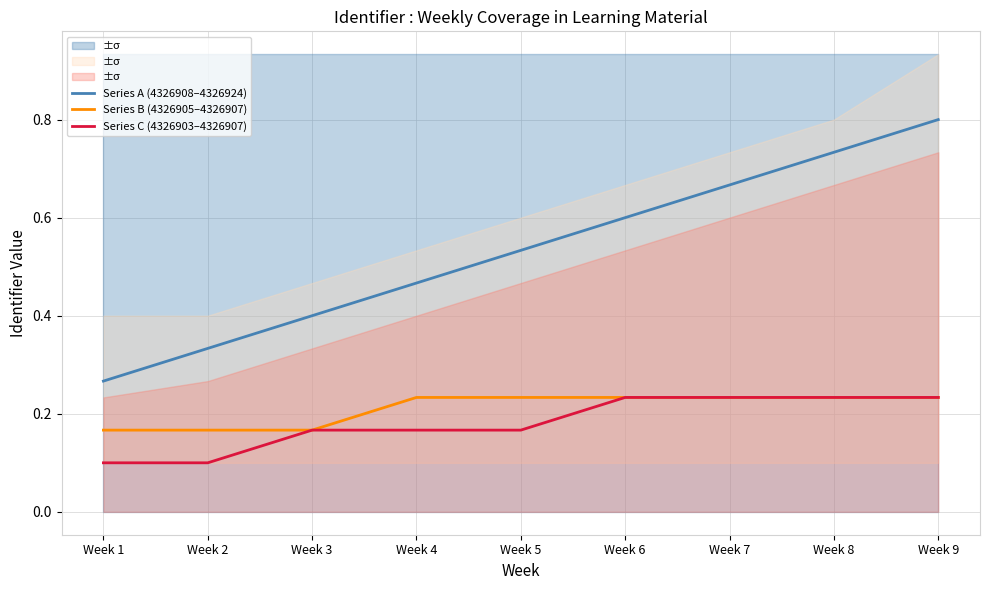

Reading right to left, what are all the values shown in this chart?

Series A (4326908–4326924): Week 9=0.8	Week 8=0.7	Week 7=0.7	Week 6=0.6	Week 5=0.5	Week 4=0.5	Week 3=0.4	Week 2=0.3	Week 1=0.3
Series B (4326905–4326907): Week 9=0.2	Week 8=0.2	Week 7=0.2	Week 6=0.2	Week 5=0.2	Week 4=0.2	Week 3=0.2	Week 2=0.2	Week 1=0.2
Series C (4326903–4326907): Week 9=0.2	Week 8=0.2	Week 7=0.2	Week 6=0.2	Week 5=0.2	Week 4=0.2	Week 3=0.2	Week 2=0.1	Week 1=0.1